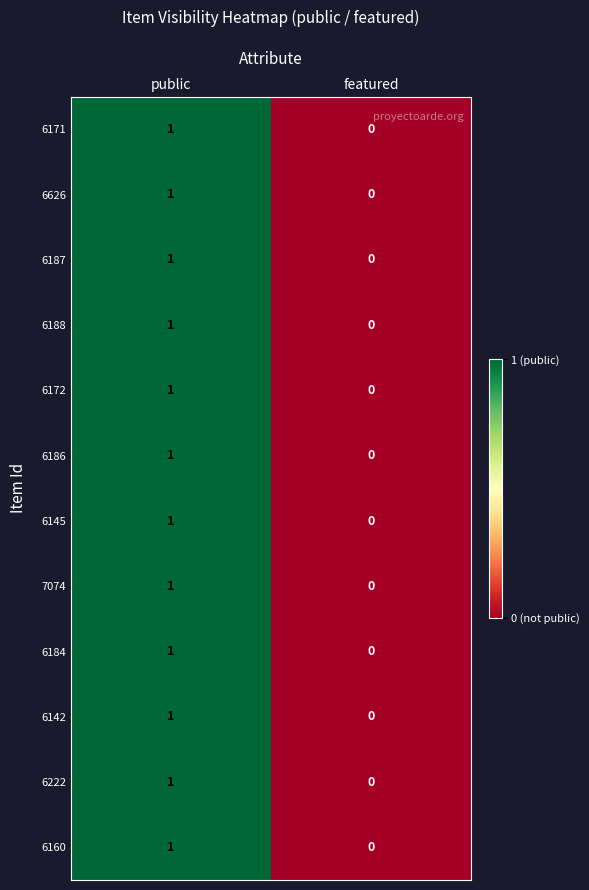

Reading left to right, extract all data points from this chart.

6171: public=1	featured=0
6626: public=1	featured=0
6187: public=1	featured=0
6188: public=1	featured=0
6172: public=1	featured=0
6186: public=1	featured=0
6145: public=1	featured=0
7074: public=1	featured=0
6184: public=1	featured=0
6142: public=1	featured=0
6222: public=1	featured=0
6160: public=1	featured=0